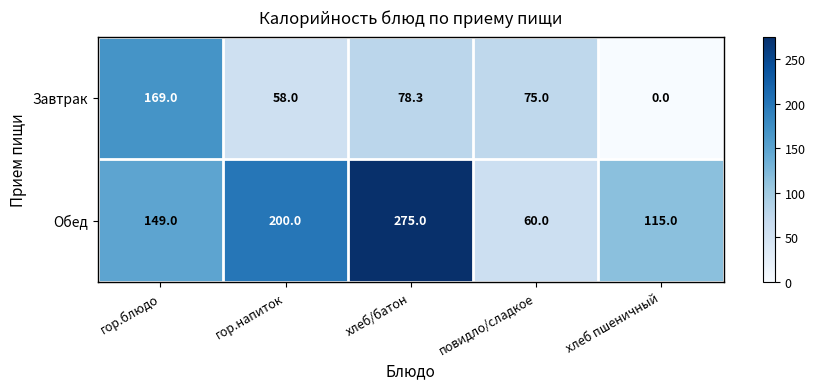

At which category is the sum across all series the highest?

хлеб/батон